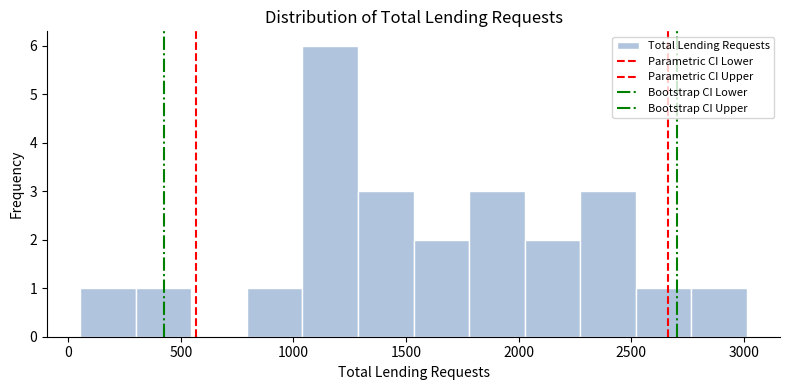

How tall is the bar that spans 2250 to 2500 on the x-axis? Neither the bar edges nor the heights are printed on the chart, so give them approximately, as read against the axes.

3